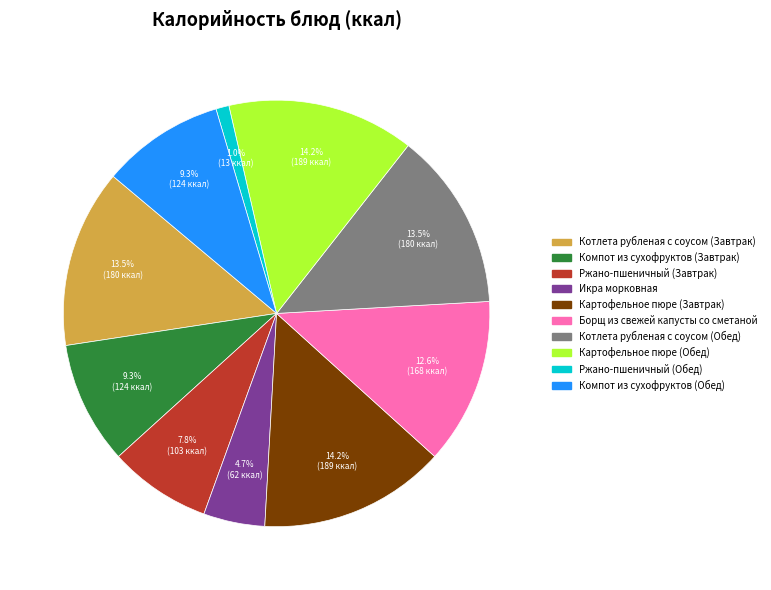

Count the number of slices in the pie.

10